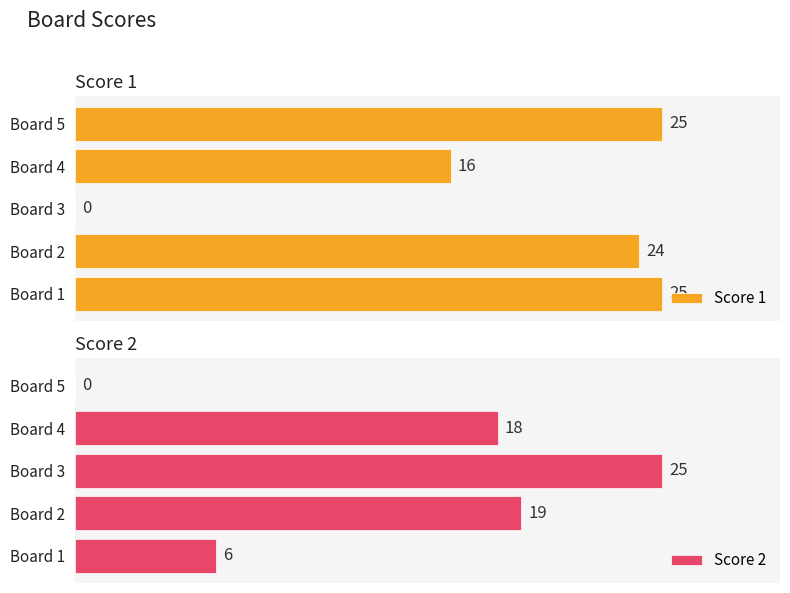

The Score 2 series shows 12 at Board 2. True or false?

False